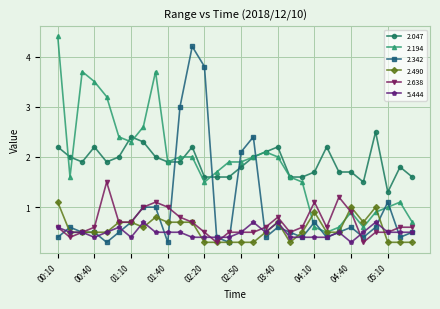

True or false: 2.047 and 2.342 cross at least once.

True